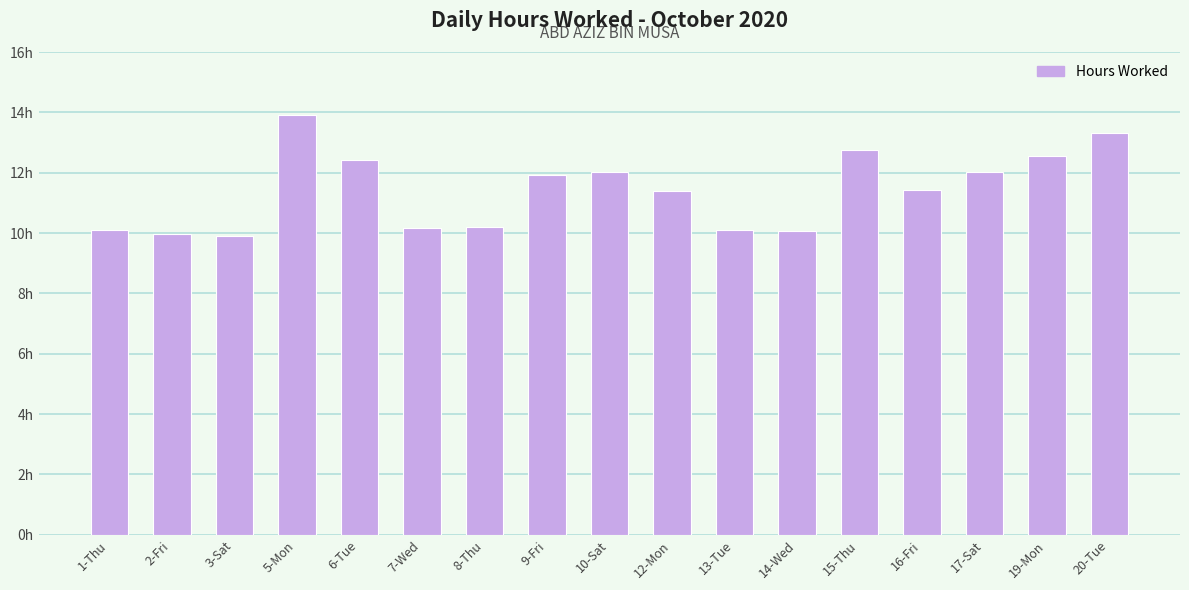

True or false: the data shows 6.6 at 14-Wed.

False